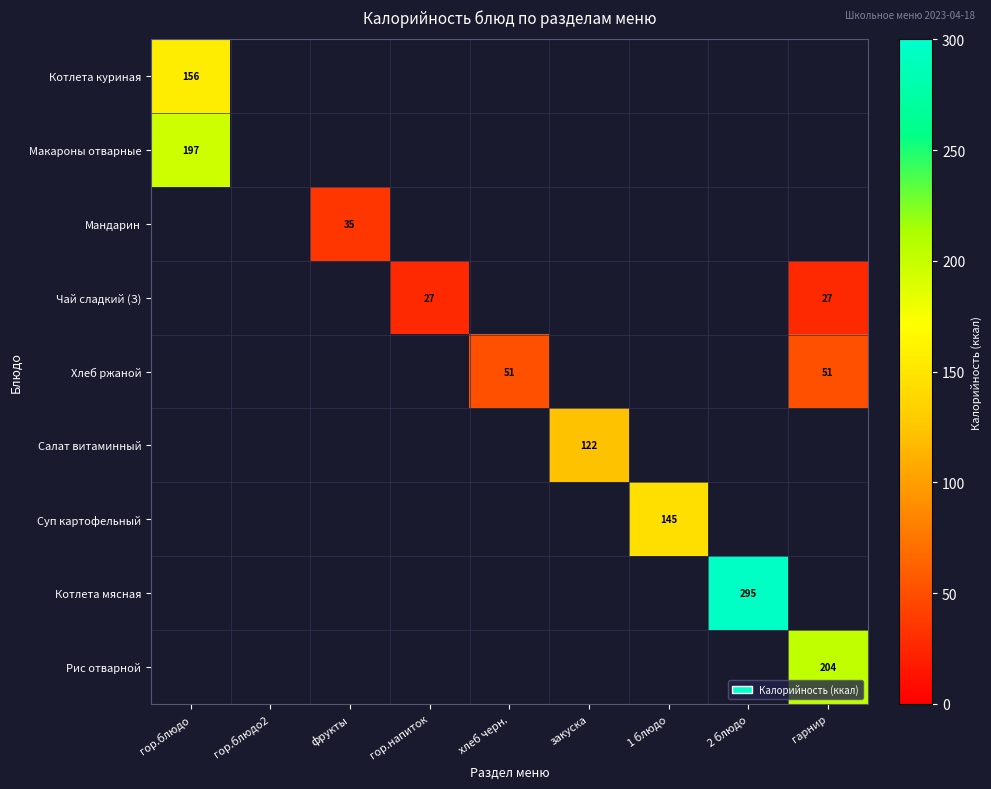

What is the greatest value displayed?

295.1